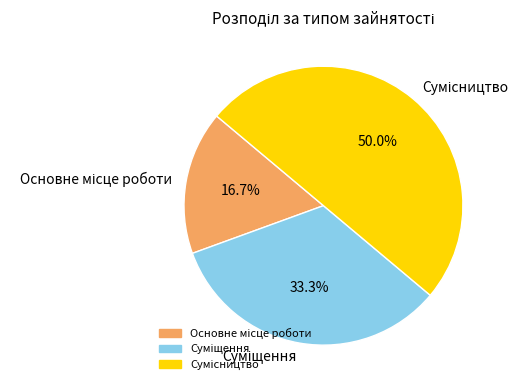

To the nearest percent, what is the average slice percentage?

33%